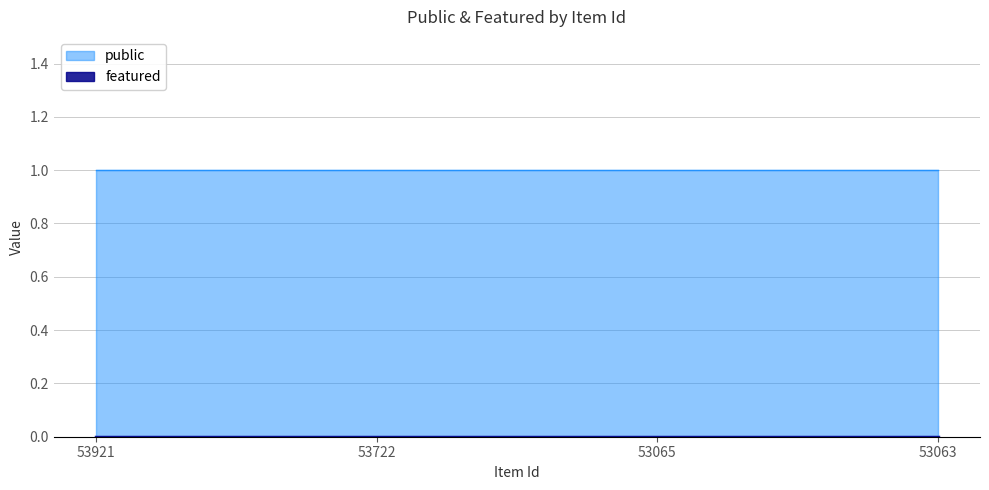

What is the average value of the public series?

1